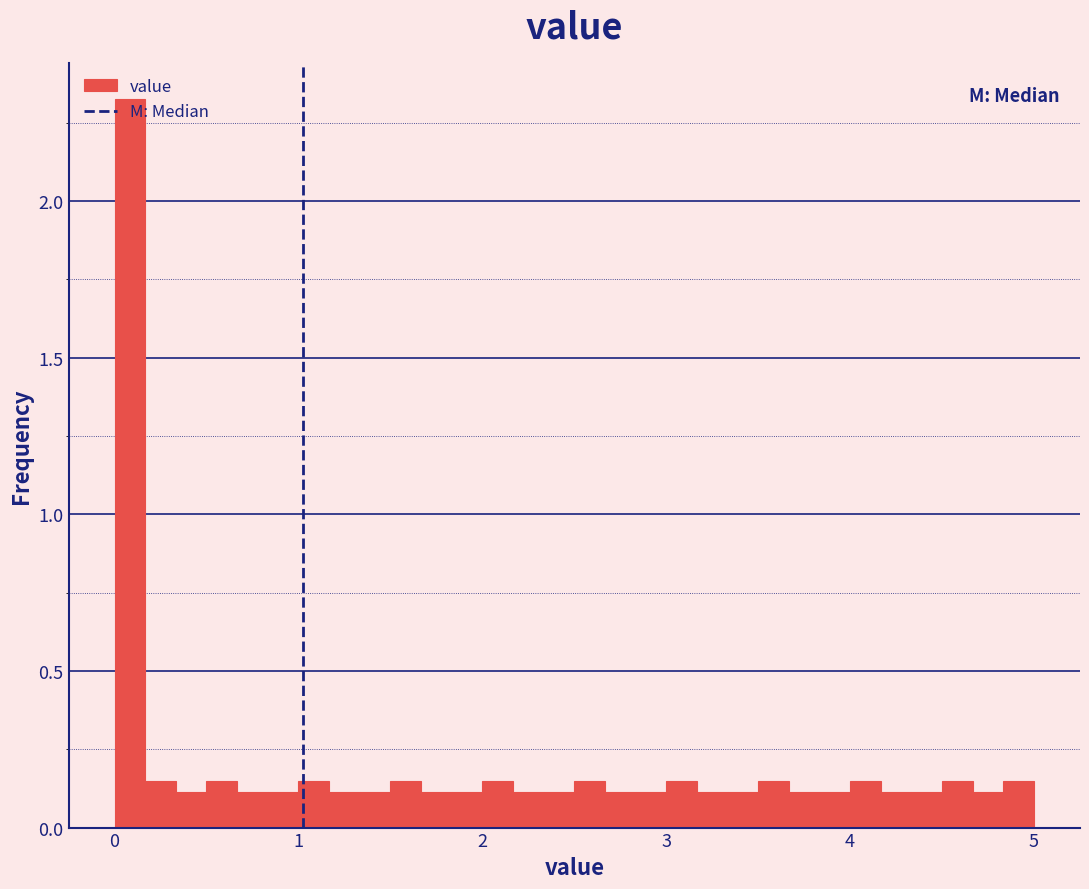

Read against the x-axis, roughly where is the centre of the tallest bar?

0.1